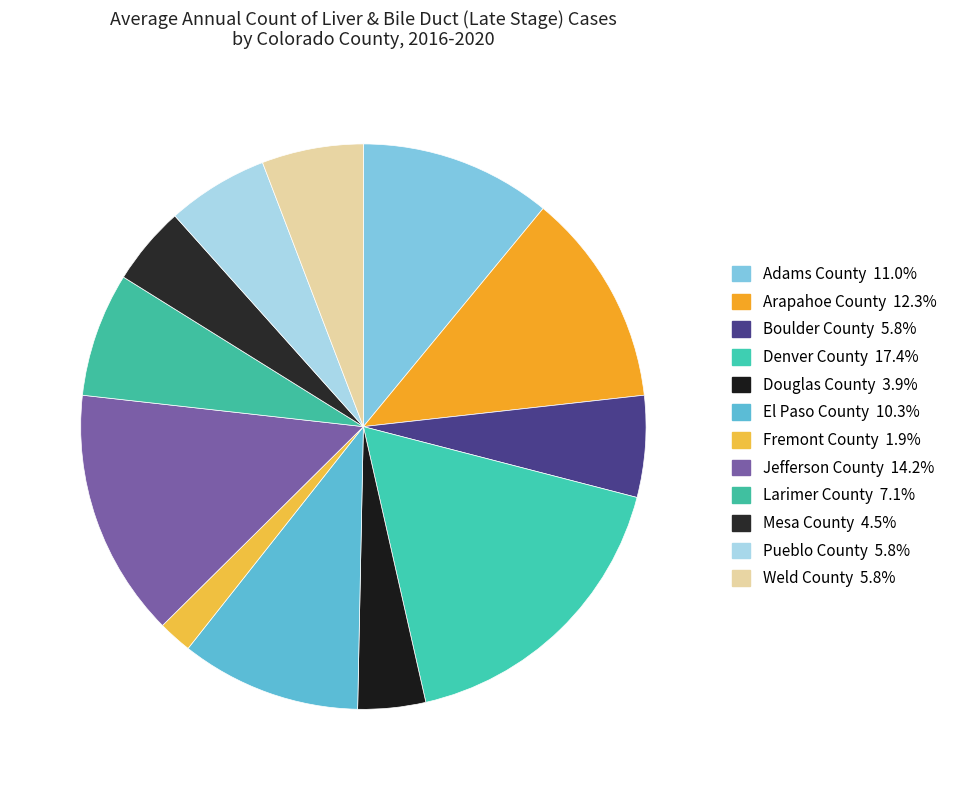

What portion of the pie excludes Adams County?

89.0%